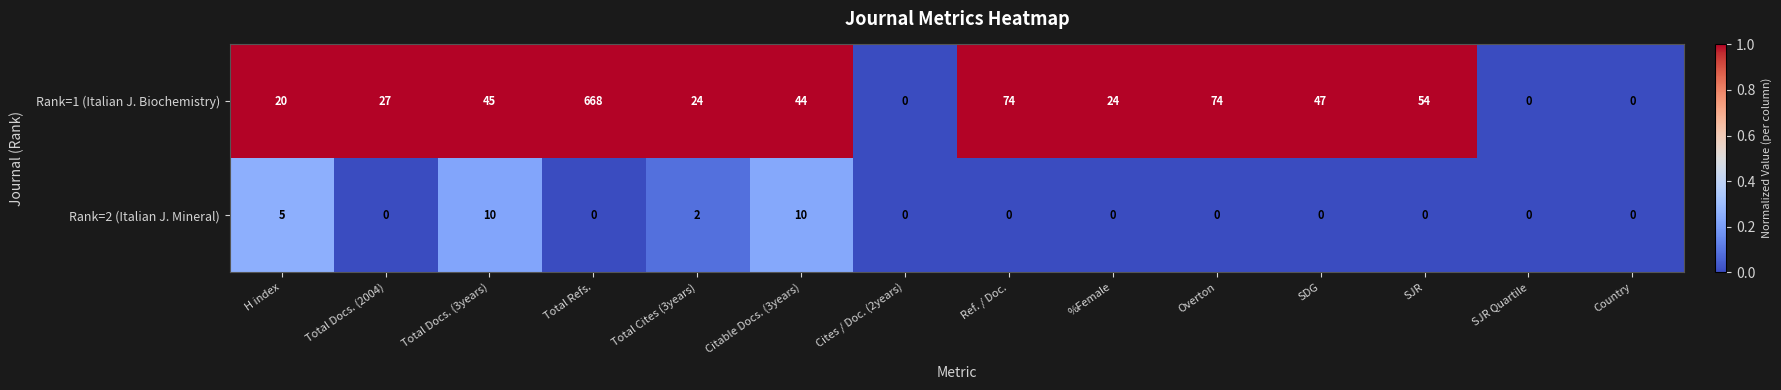

At H index, list the series in order from smallest to largest.

Rank=2 (Italian J. Mineral), Rank=1 (Italian J. Biochemistry)